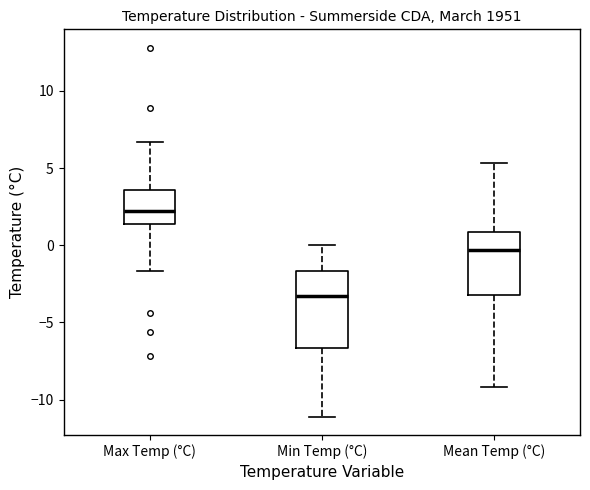

Which box's median line is the highest?

Max Temp (°C)